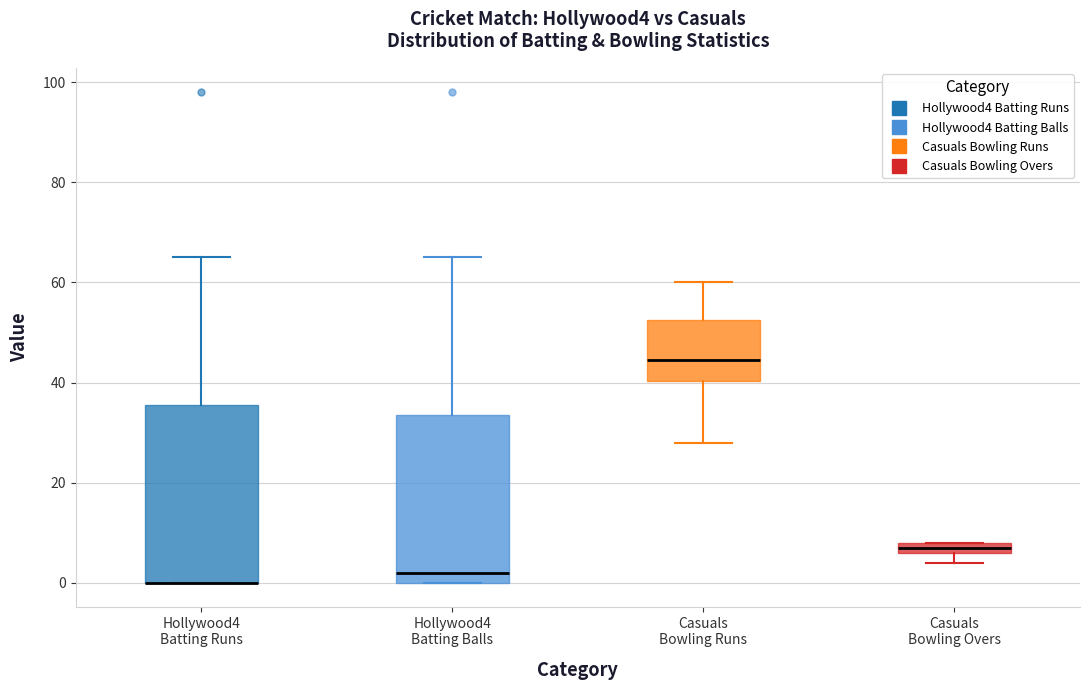

Which box is the tallest, from its lower edge to its upper edge?

Hollywood4 Batting Runs